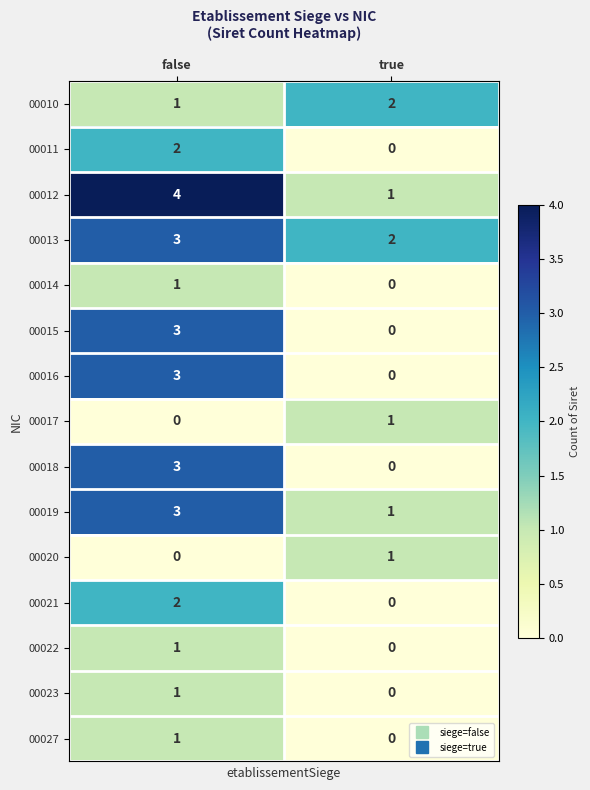

What is the sum of the 00012 values at false and true?

5